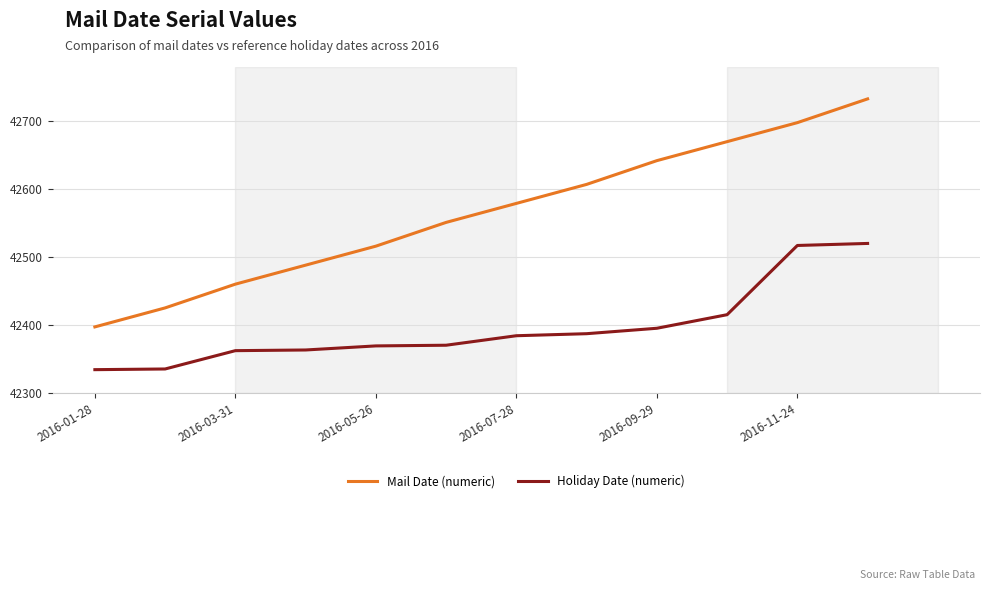

Which series has the largest range (max minus min)?

Mail Date (numeric)